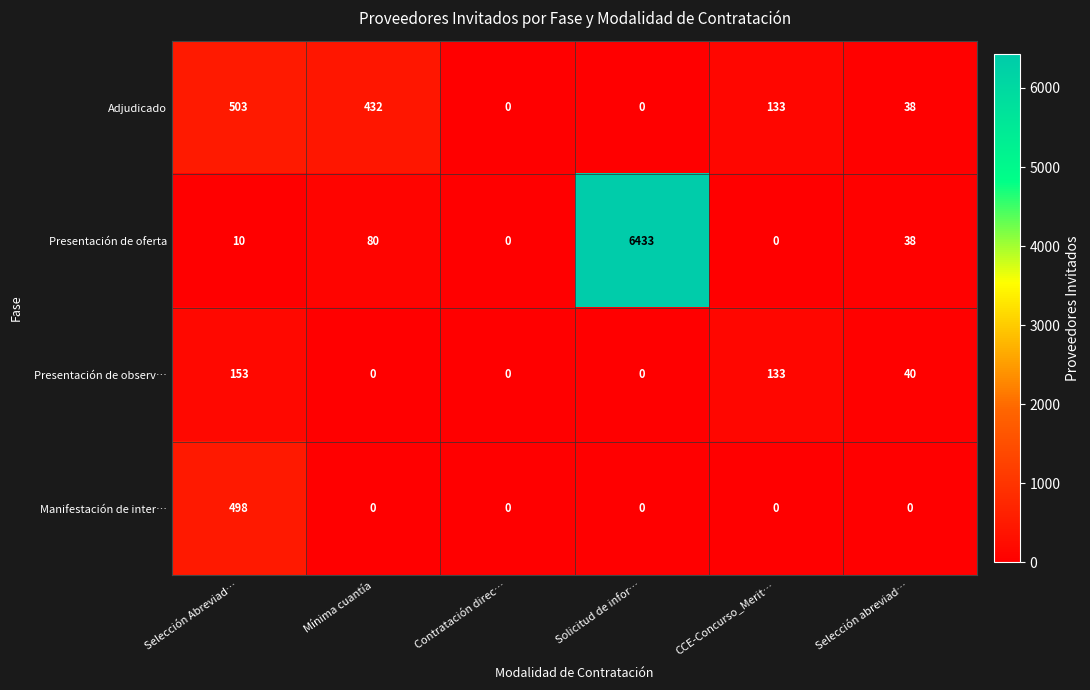

What is the greatest value displayed?

6433